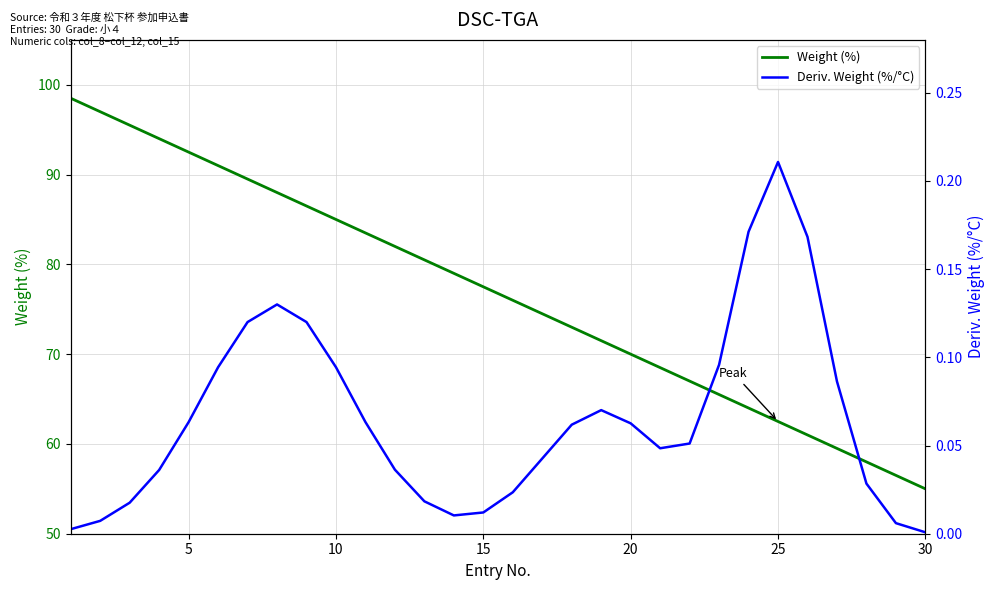

What is the maximum value for Deriv. Weight (%/°C)?

0.2